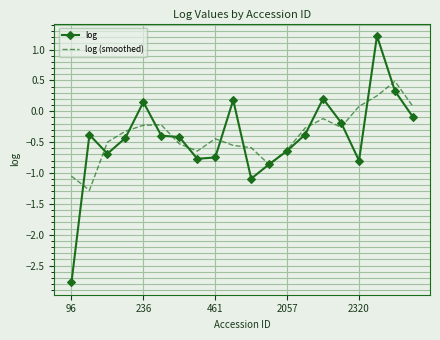

Rank the series by their maximum value, from lowest to highest.

log (smoothed), log